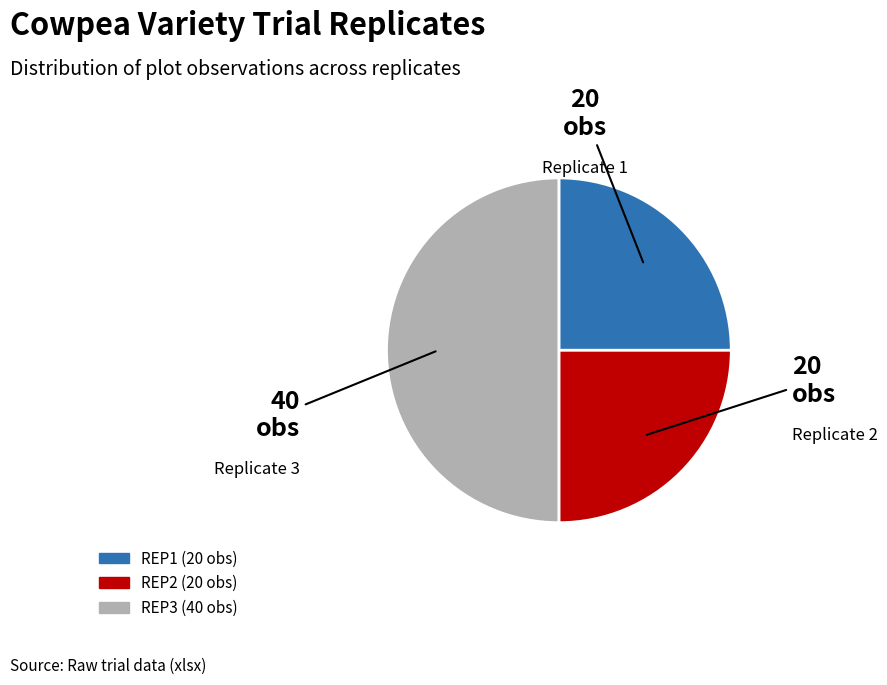

Count the number of slices in the pie.

3